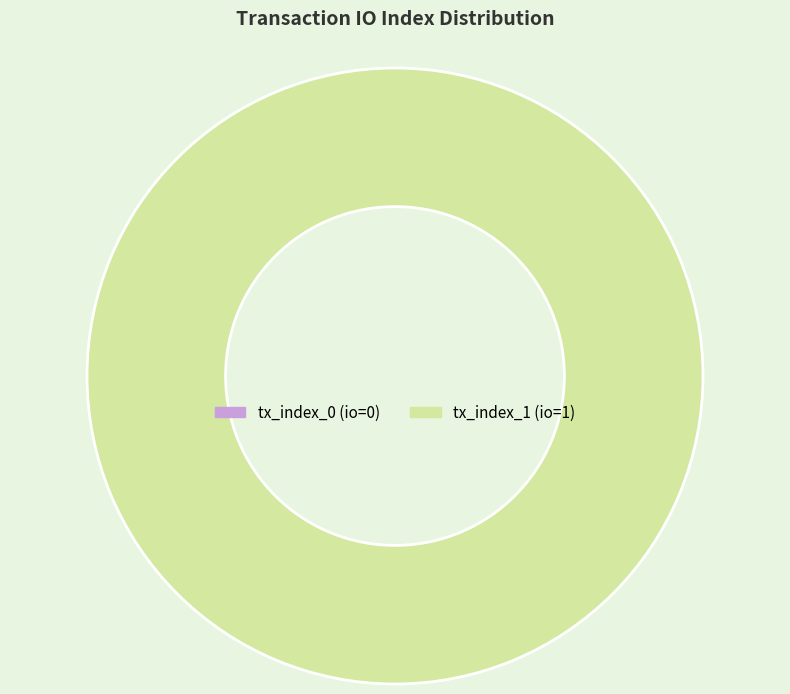

How many slices are in this pie chart?

2